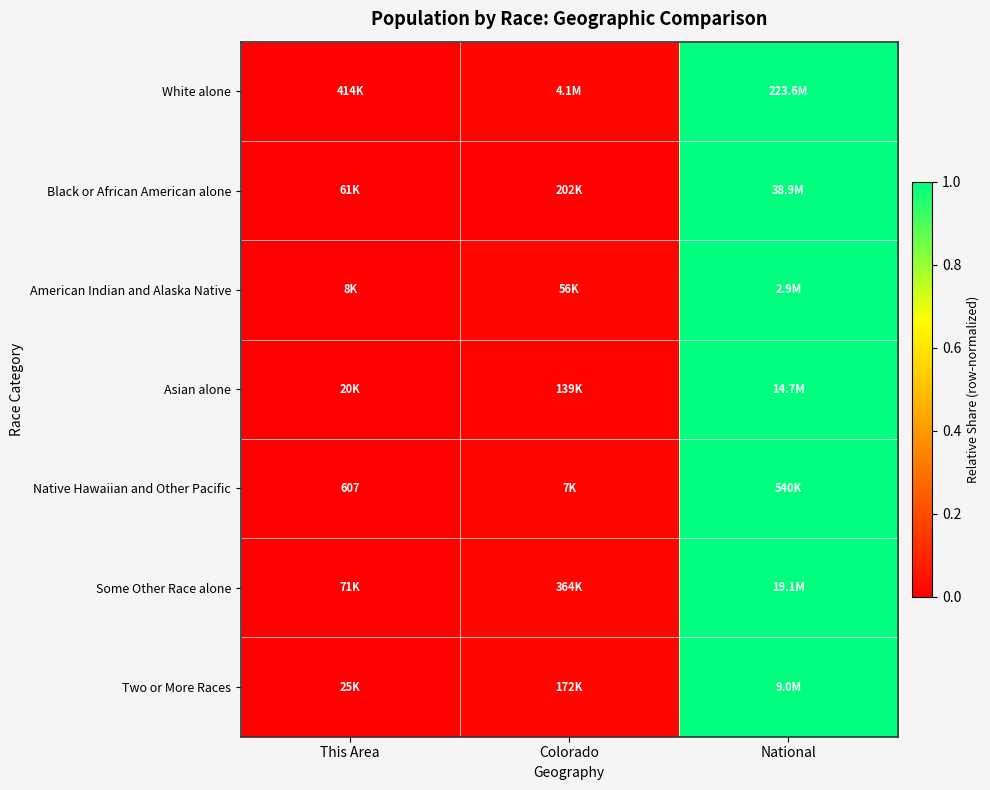

What is the difference between the maximum and minimum values in the American Indian and Alaska Native series?

1.0